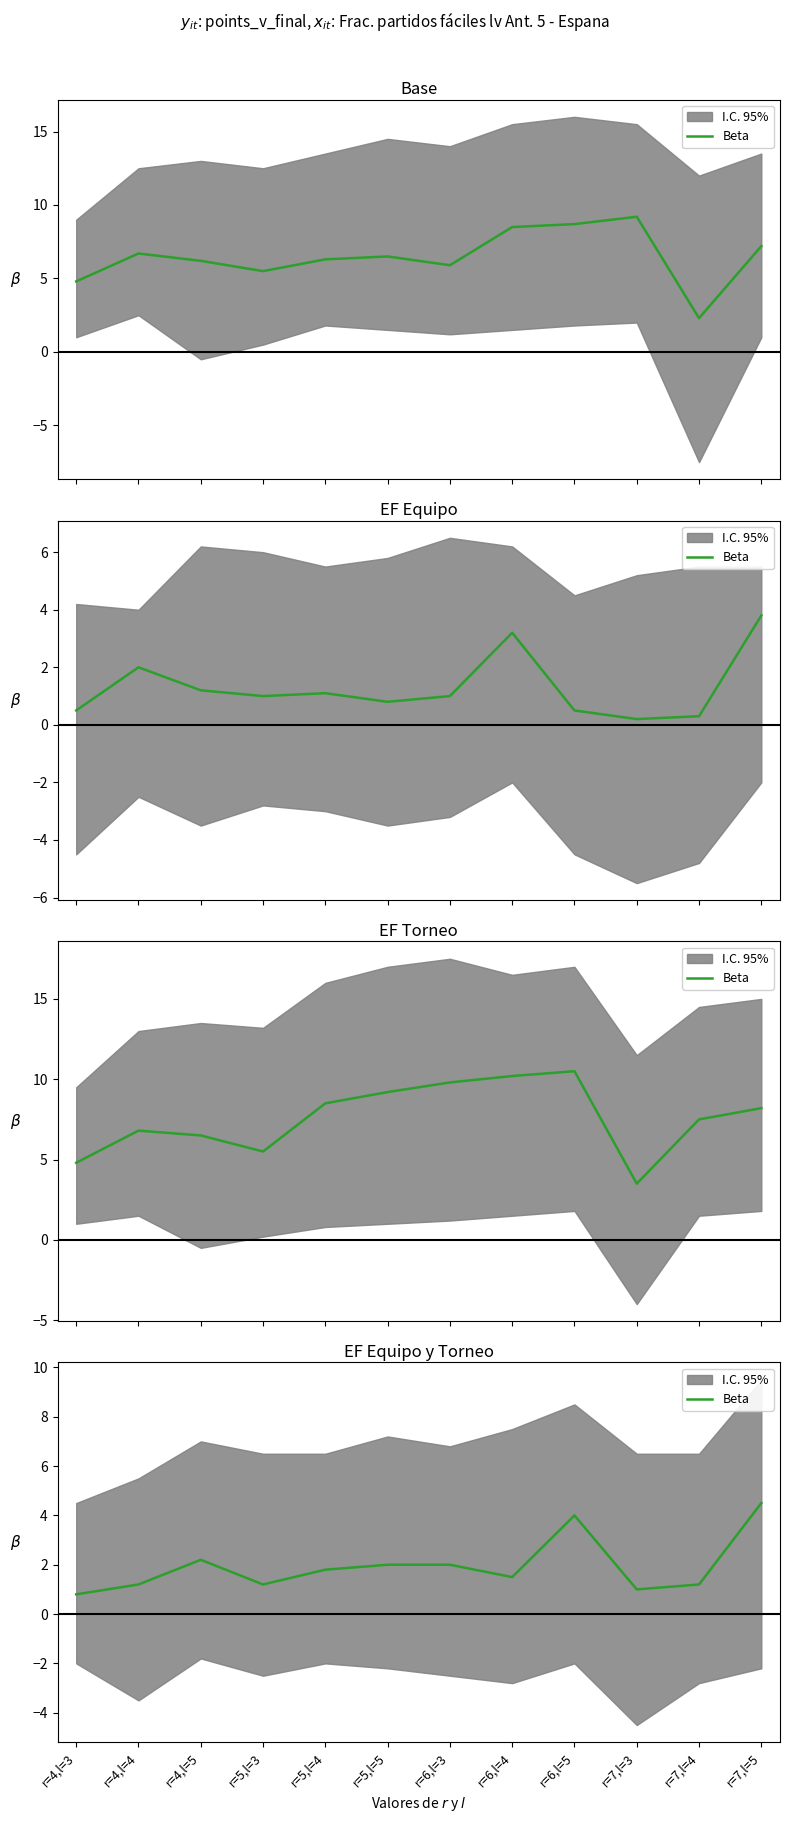

Rank the categories by value from highest to lowest.

r=7,l=5, r=6,l=5, r=4,l=5, r=5,l=5, r=6,l=3, r=5,l=4, r=6,l=4, r=4,l=4, r=5,l=3, r=7,l=4, r=7,l=3, r=4,l=3